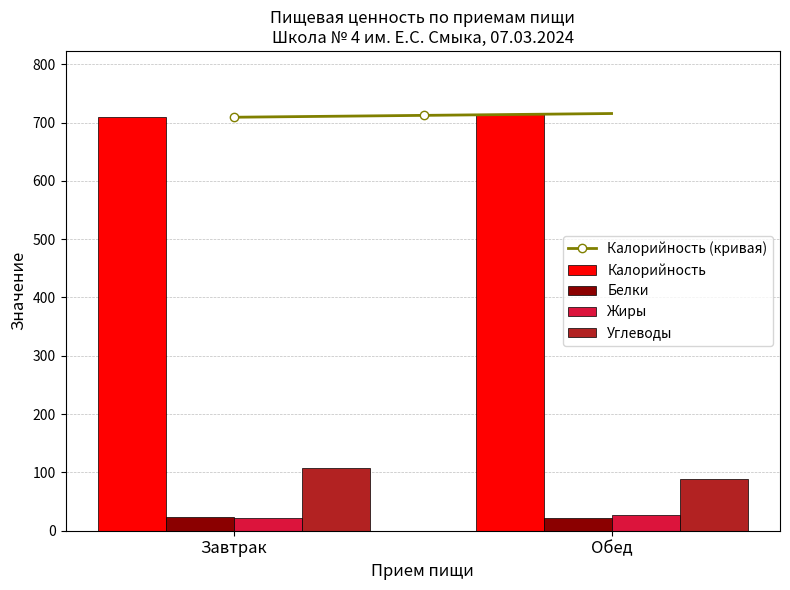

What position from the left is Завтрак?

1